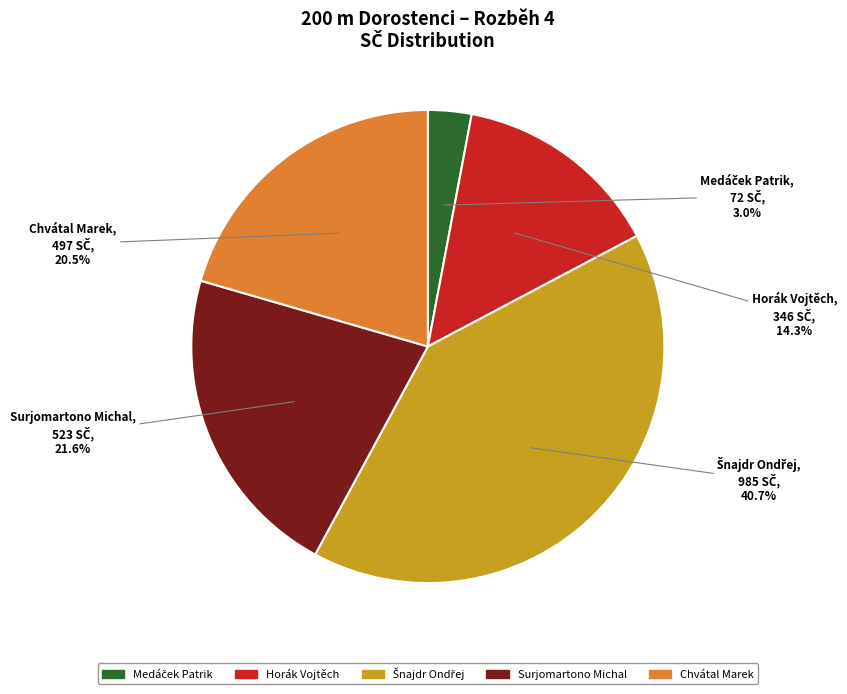

What is the ratio of the value at Horák Vojtěch to the value at Surjomartono Michal?

0.7